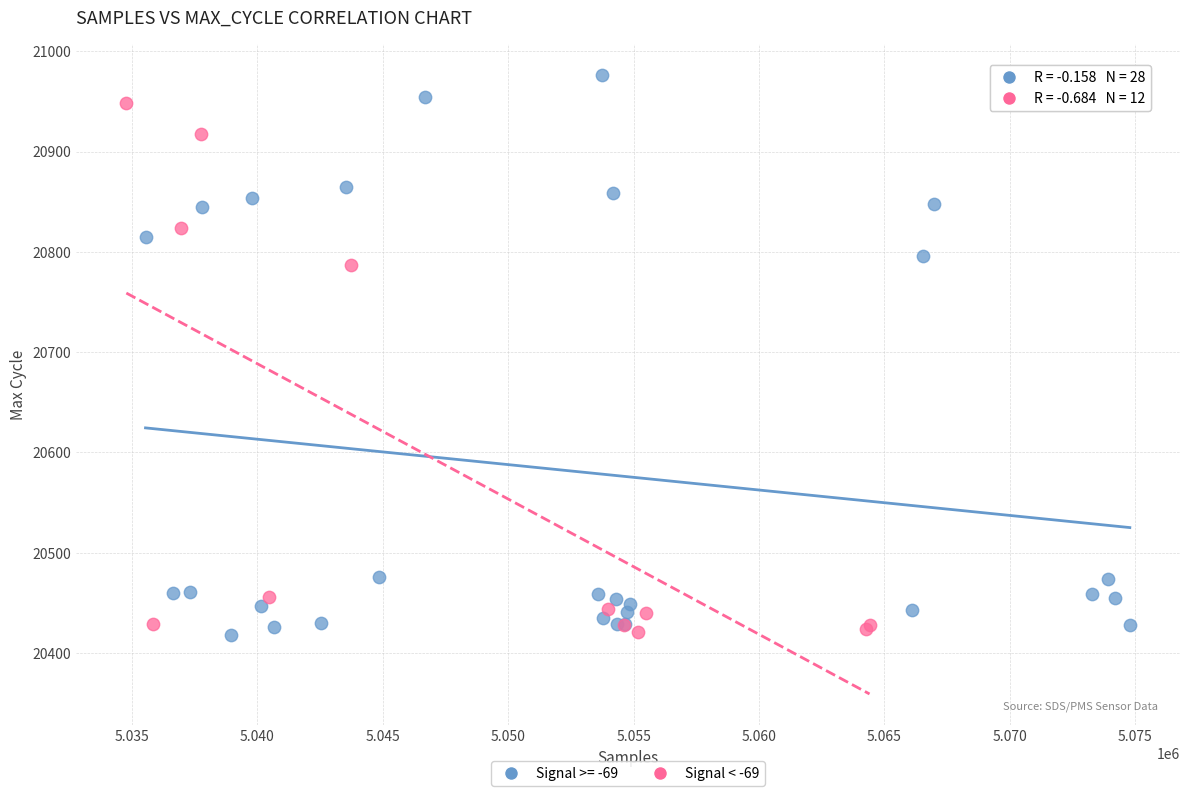

Which series has the widest spread of Y values?

Signal >= -69